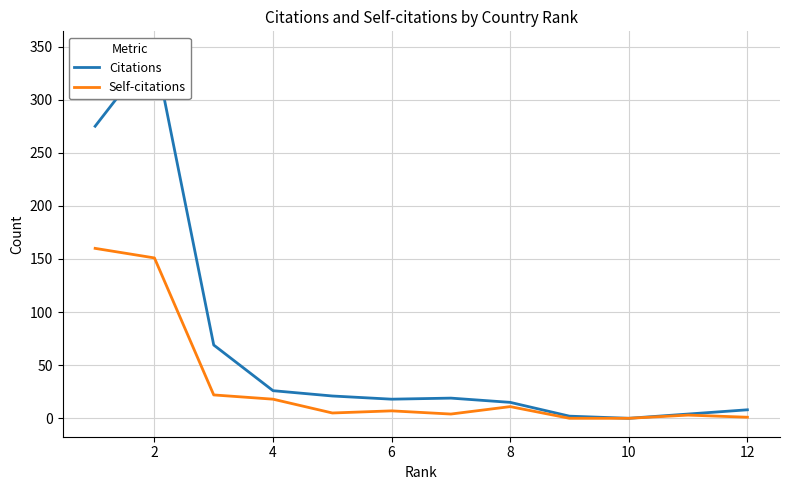

True or false: Citations has more than 2 interior local peaks.

False